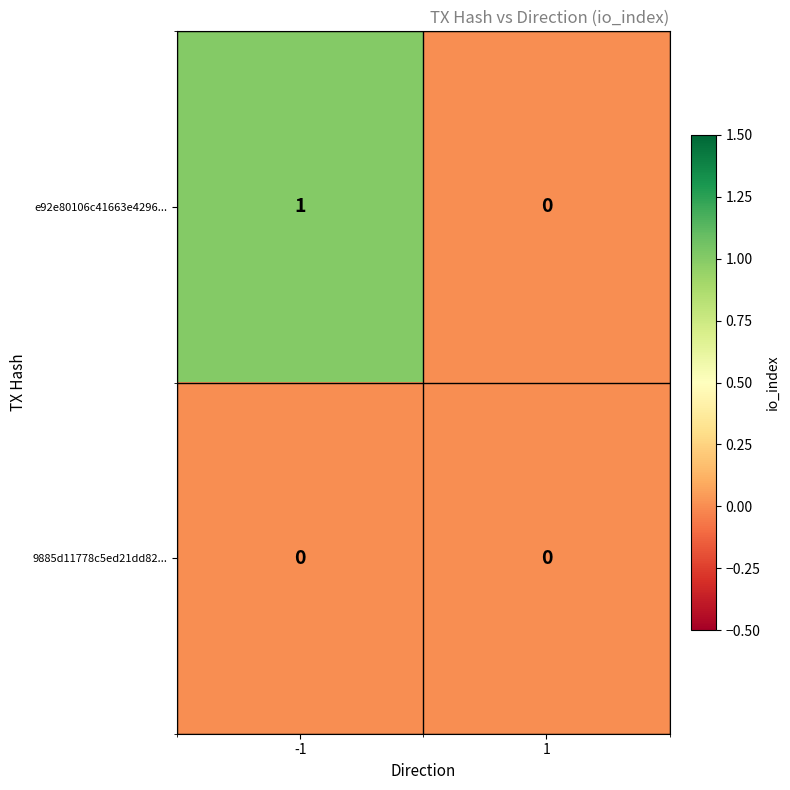

Is it true that 9885d11778c5ed21dd82... equals 0 at 1?

True